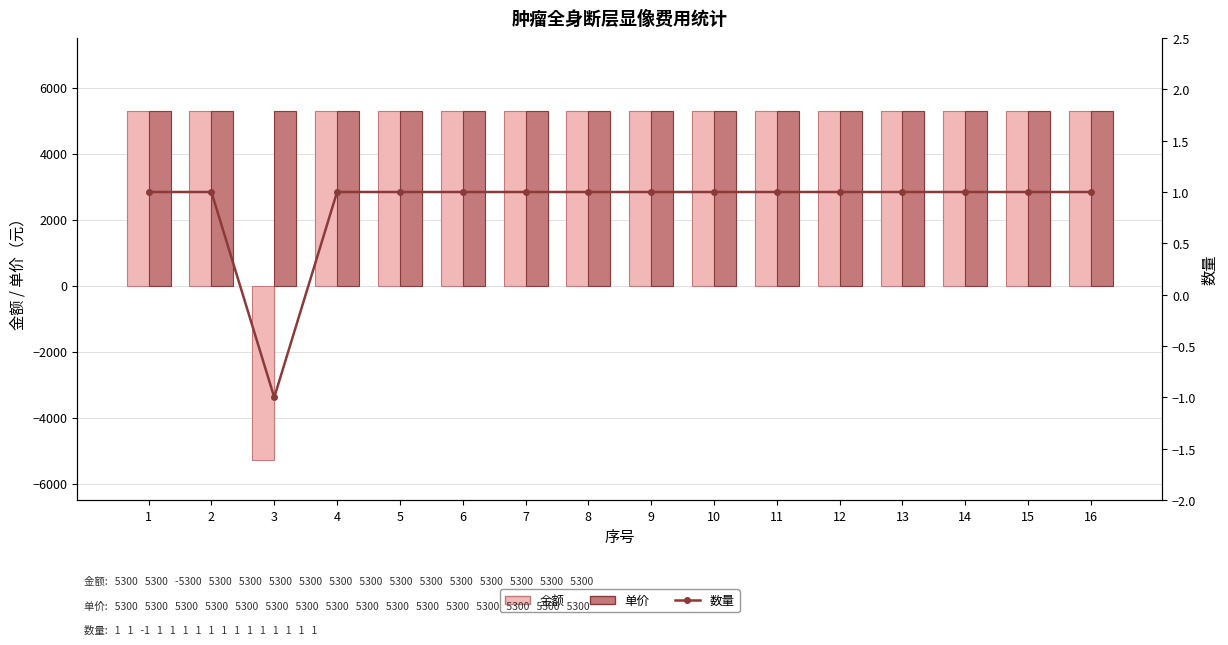

Reading left to right, extract all data points from this chart.

金额: 5300	5300	-5300	5300	5300	5300	5300	5300	5300	5300	5300	5300	5300	5300	5300	5300
单价: 5300	5300	5300	5300	5300	5300	5300	5300	5300	5300	5300	5300	5300	5300	5300	5300
数量: 1	1	-1	1	1	1	1	1	1	1	1	1	1	1	1	1